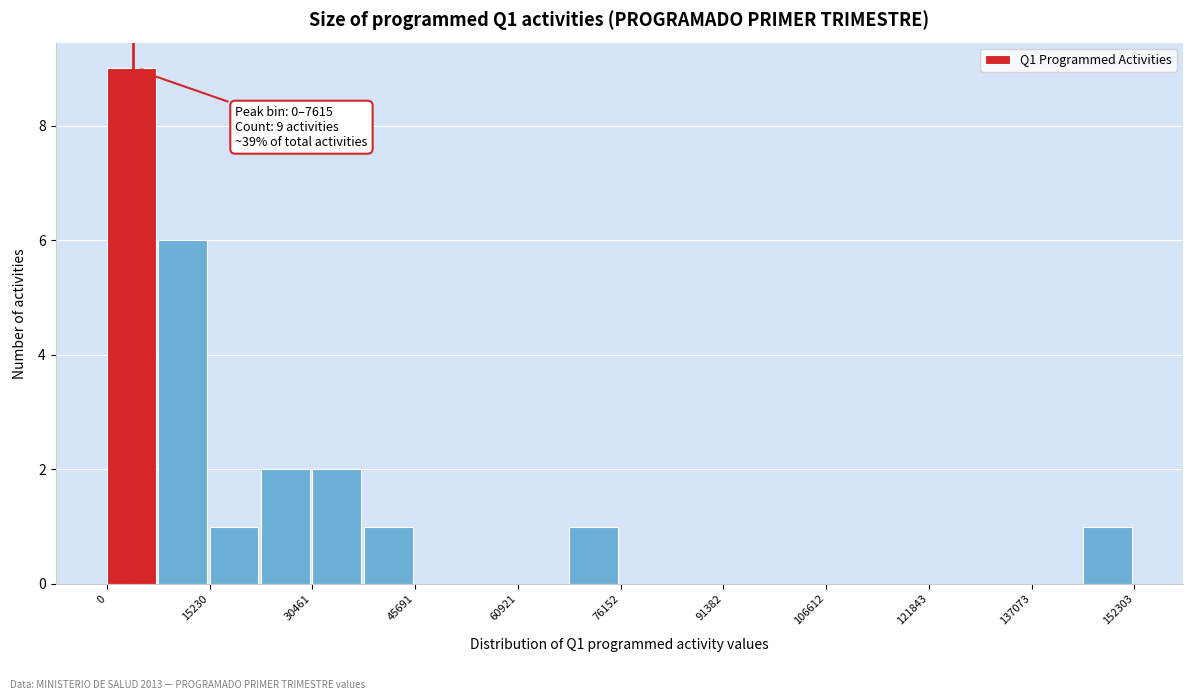

Around what value on the x-axis is the tallest bar? Give the approximate position of its centre, as read against the axis.

4000